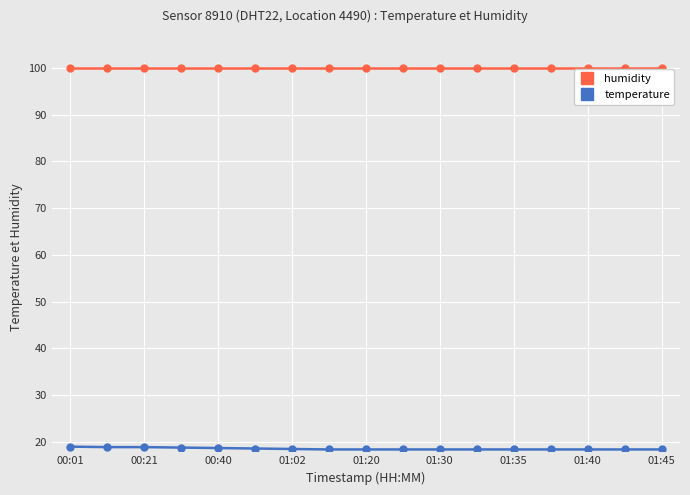

What is the value of the humidity point at the 13th from the left?

99.9